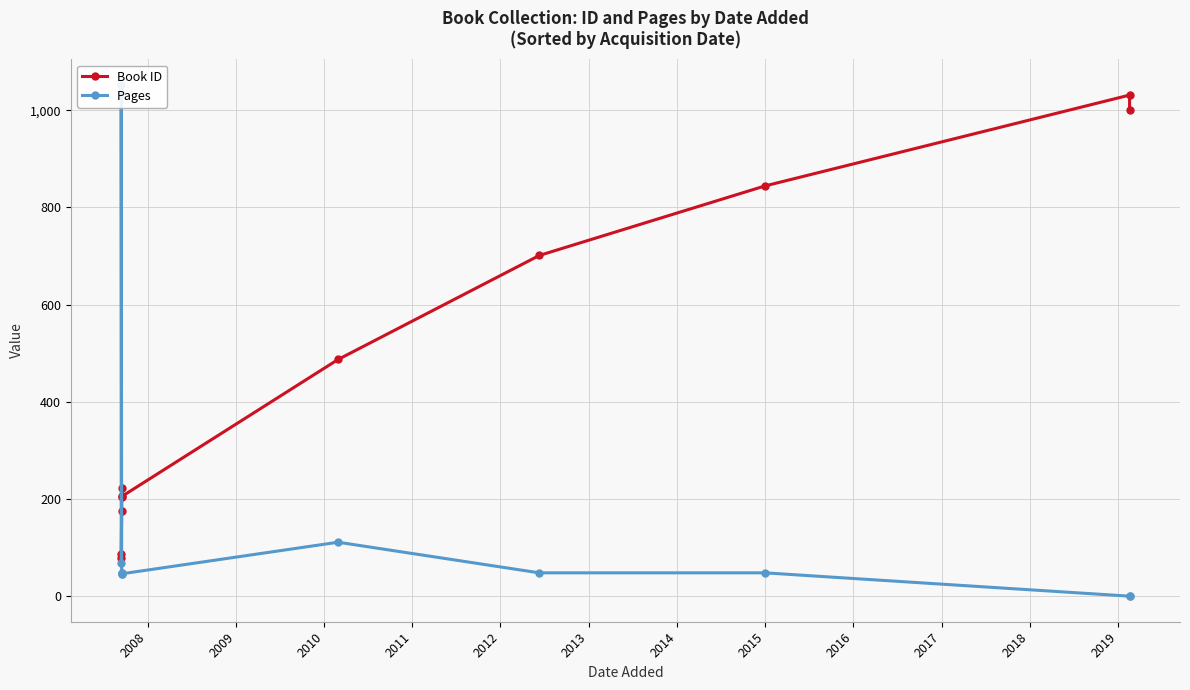

True or false: Pages and Book ID cross at least once.

True